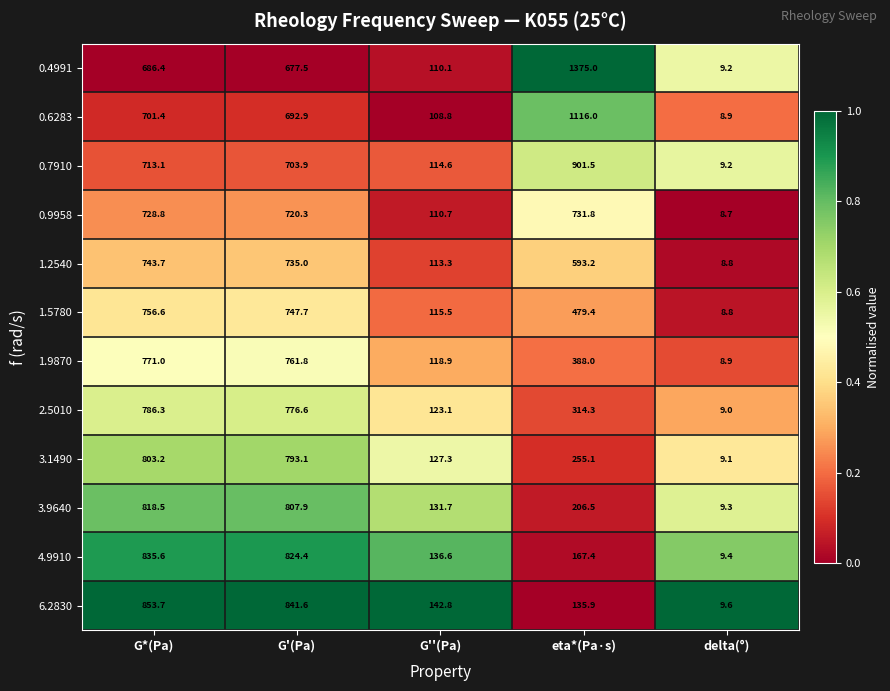

At which category is the sum across all series the highest?

G*(Pa)